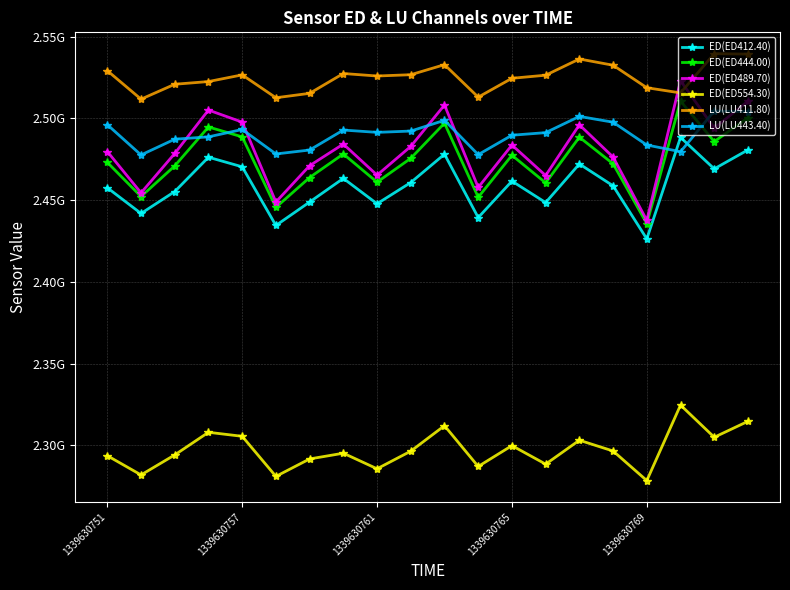

What are all the series names shown in the legend?

ED(ED412.40), ED(ED444.00), ED(ED489.70), ED(ED554.30), LU(LU411.80), LU(LU443.40)